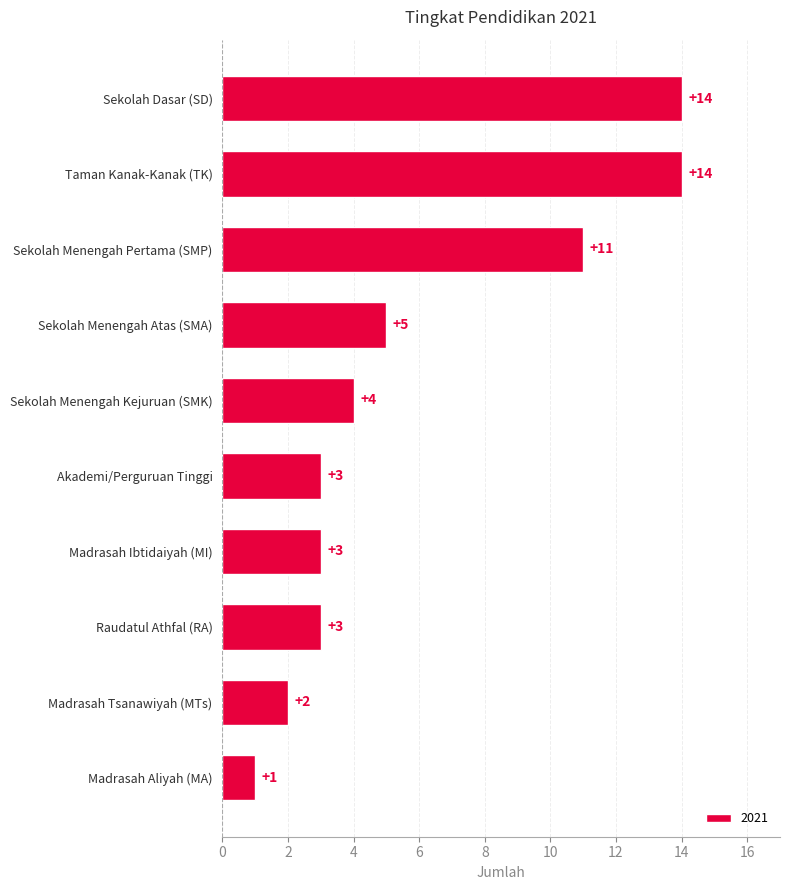

Where is the data nearest to the value 7?

Sekolah Menengah Atas (SMA)